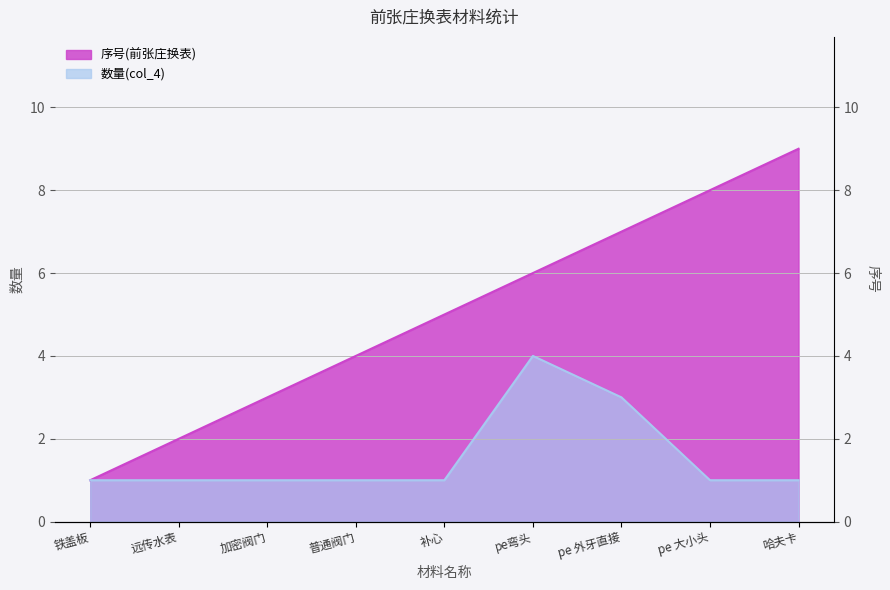

What is the value of the 数量(col_4) point at the 4th from the left?

1